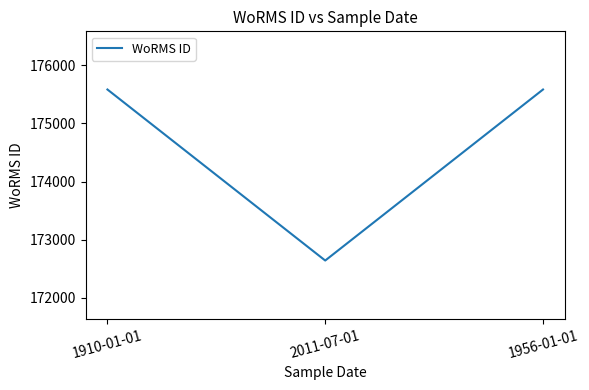

The value at 2011-07-01 is 172644. True or false?

True